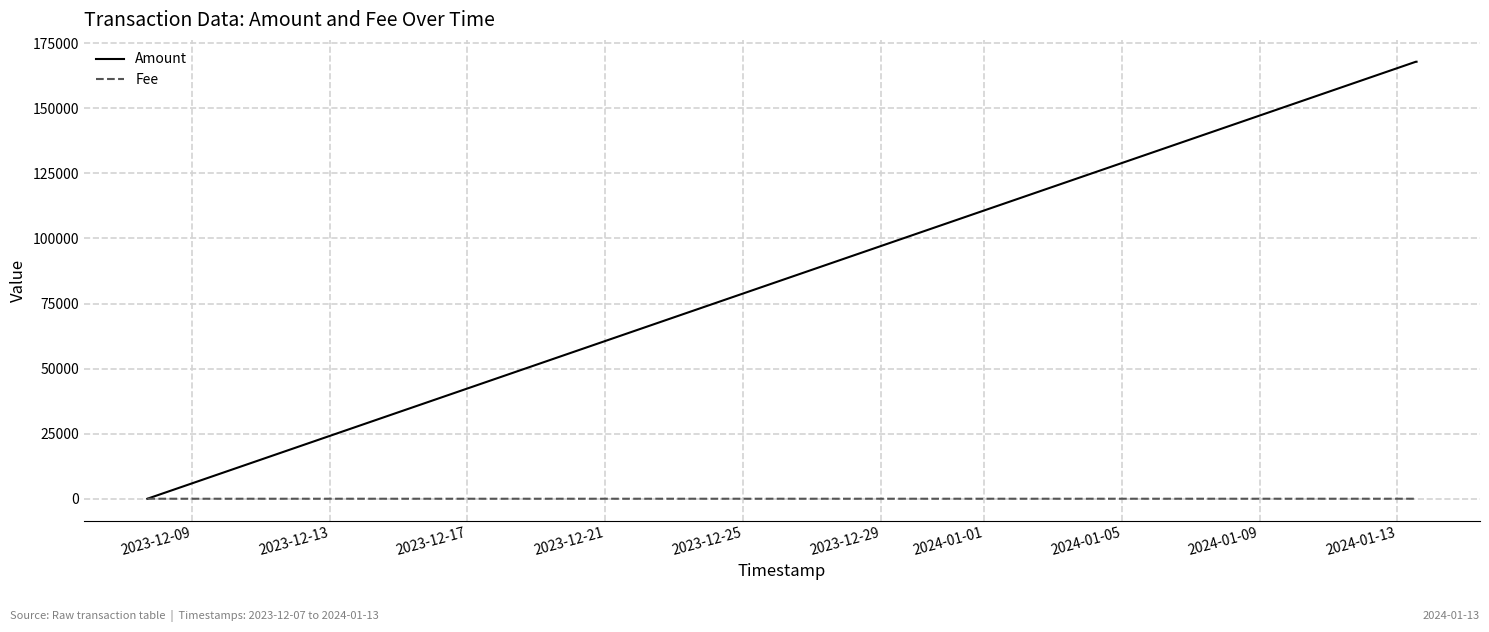

Is this an area chart (filled region under the line)?

No